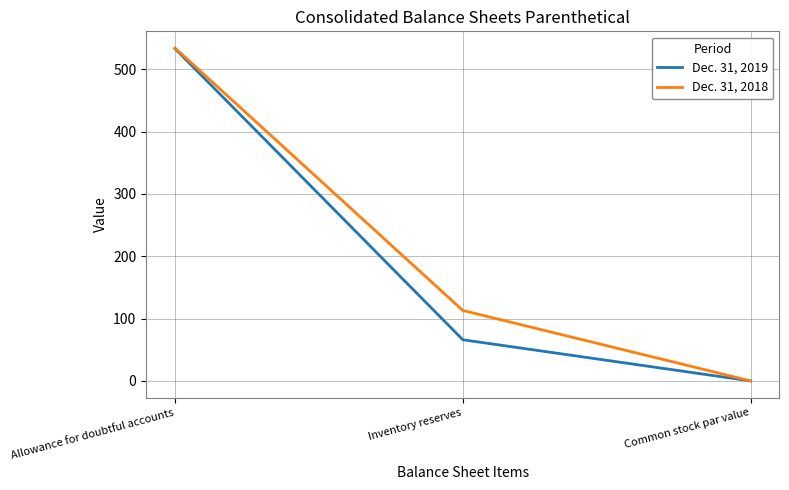

Which category has the highest value across all series?

Allowance for doubtful accounts